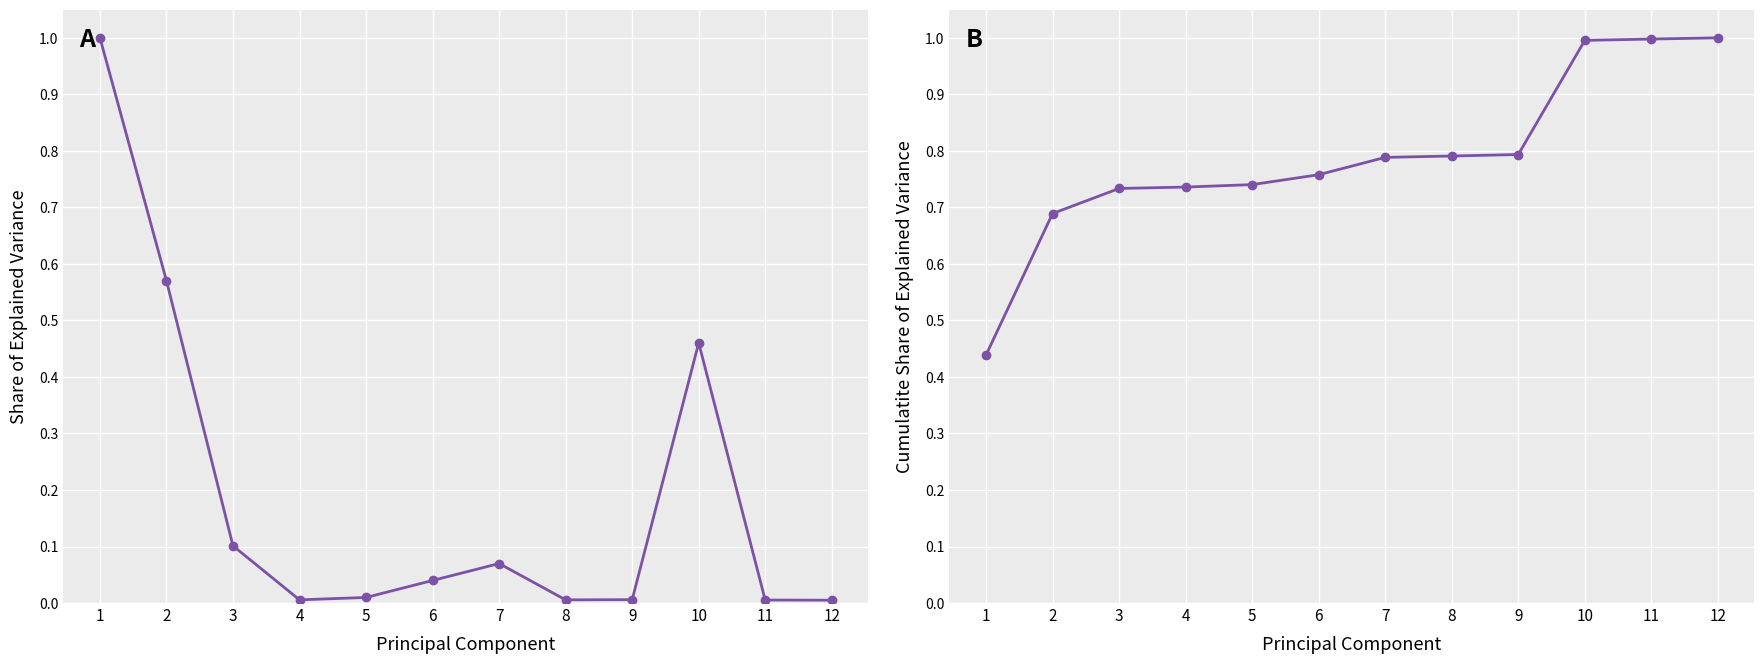

Which category has the lowest value in the Customer funds in rubles series?

12